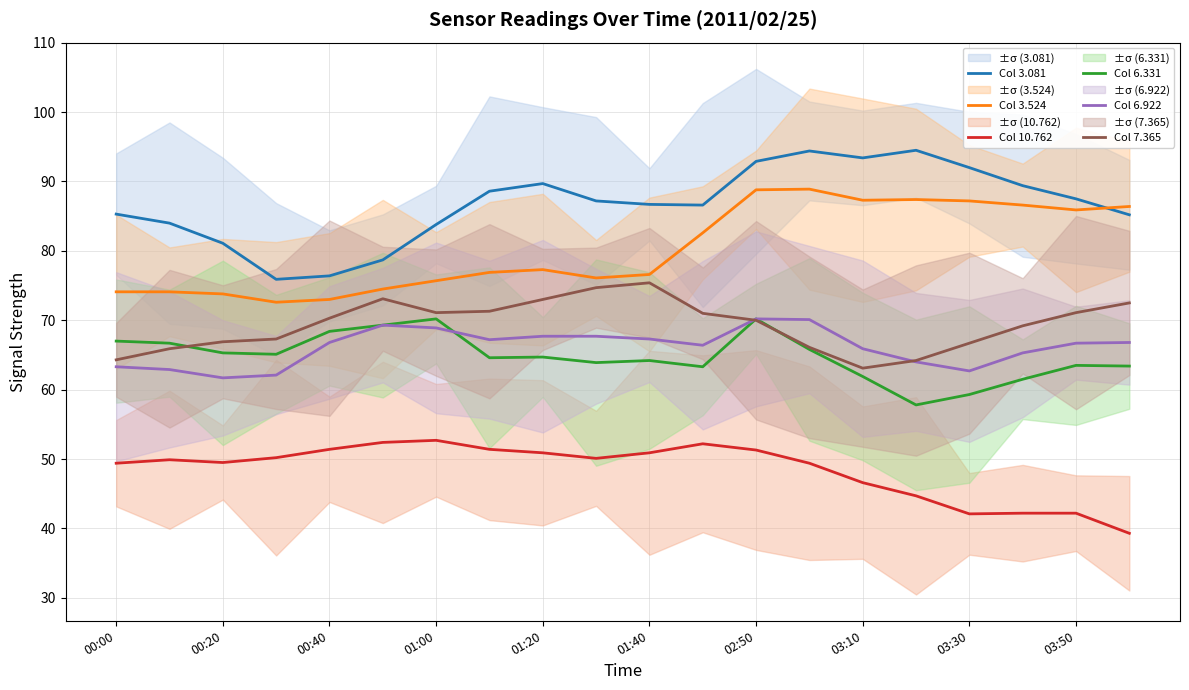

How many lines are shown in the chart?

6